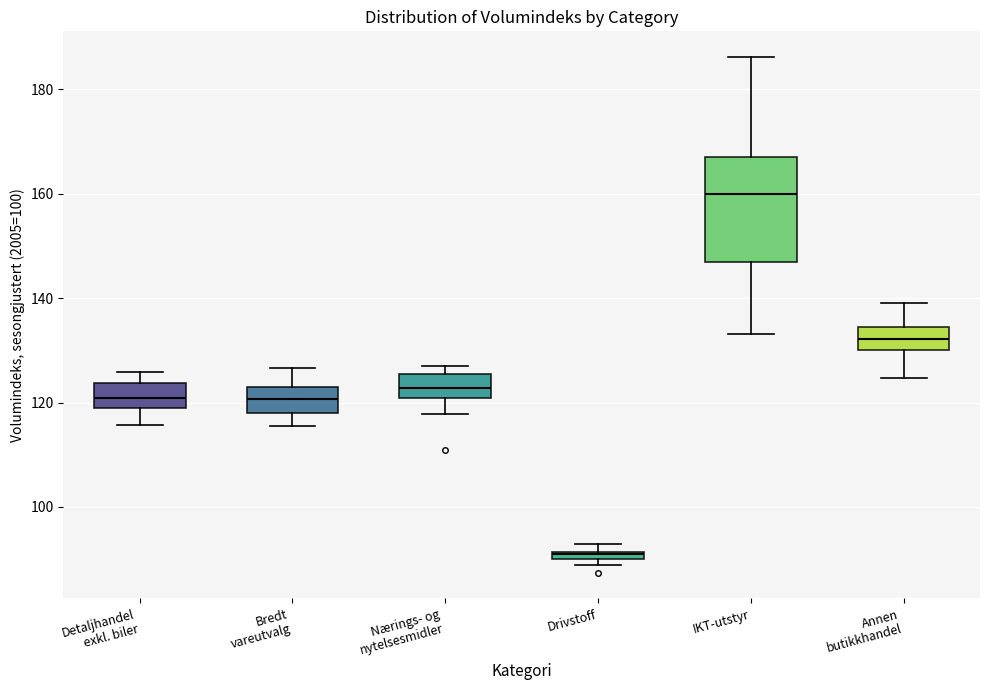

Where does the lower whisker of the box for IKT-utstyr end on the y-axis? The values are not printed on the chart, so give them approximately, as read against the axis.

134